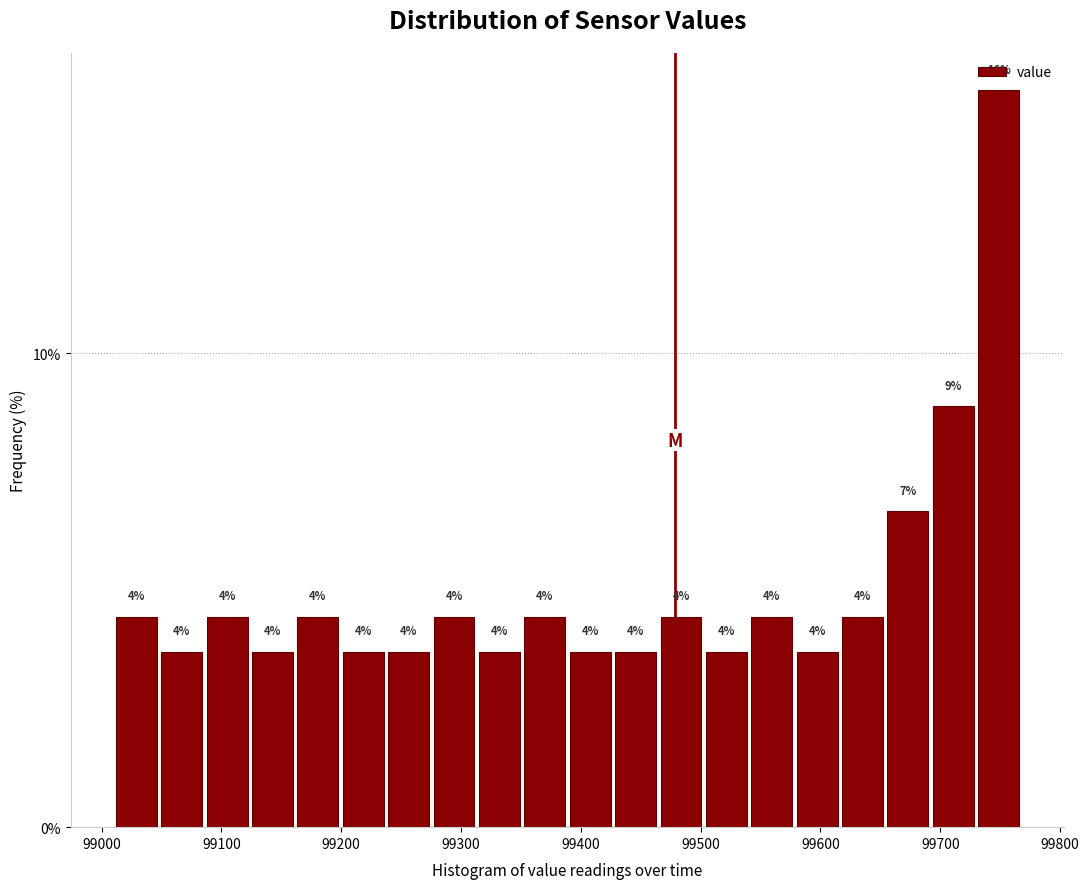

Around what value on the x-axis is the tallest bar? Give the approximate position of its centre, as read against the axis.

99750